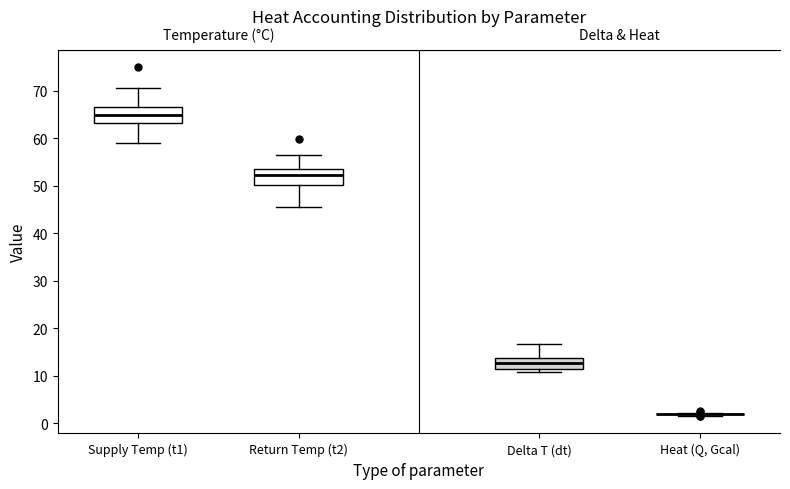

Reading left to right, transcribe this box plot: for each box, give where its median line is, the range the box spans, and where its two whiskers end, as read against the y-axis. The values are not printed on the chart, so give them approximately, as read against the axis.

Supply Temp (t1): median 65, box 63 to 67, whiskers 59 to 71
Return Temp (t2): median 52, box 50 to 54, whiskers 46 to 57
Delta T (dt): median 13, box 11 to 14, whiskers 11 (just below the box's lower edge) to 17
Heat (Q, Gcal): box collapsed to a line at 2, whiskers 2 to 2